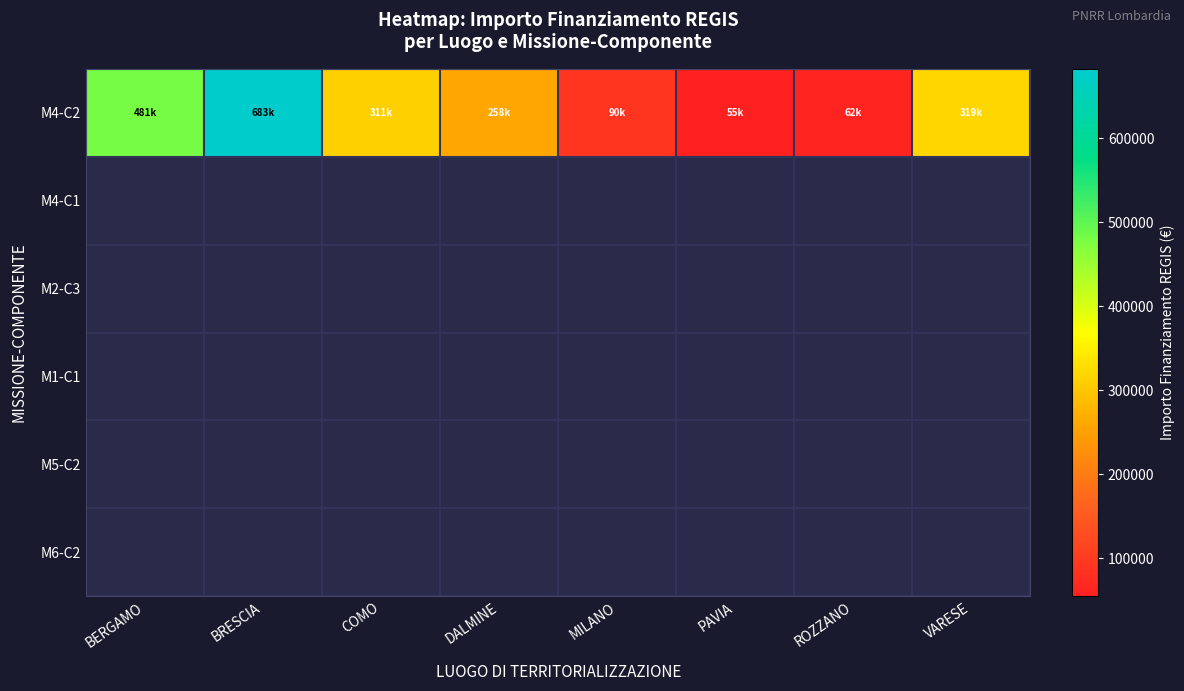

Which series has the widest spread of values?

M4-C2